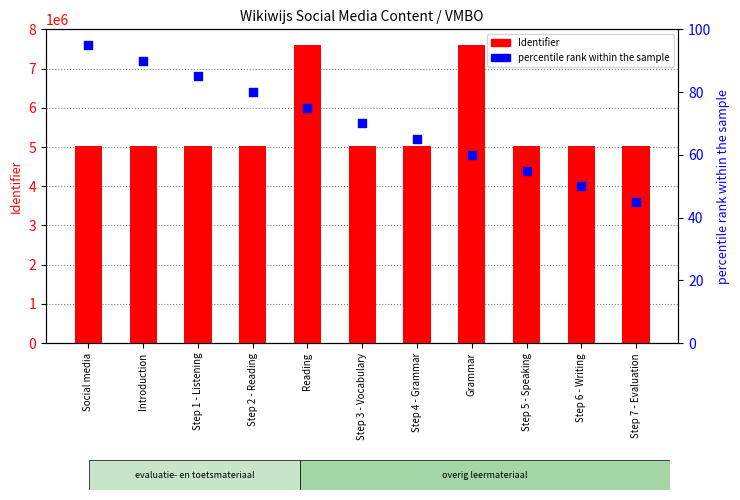

At how many categories does at least one series exceed 161152?

11